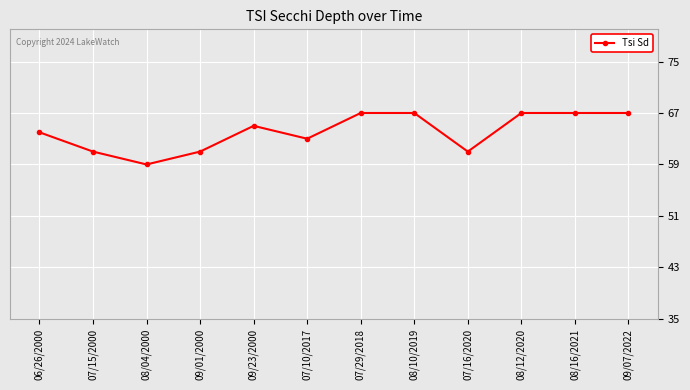

What is the value of the 3rd point from the left?

59